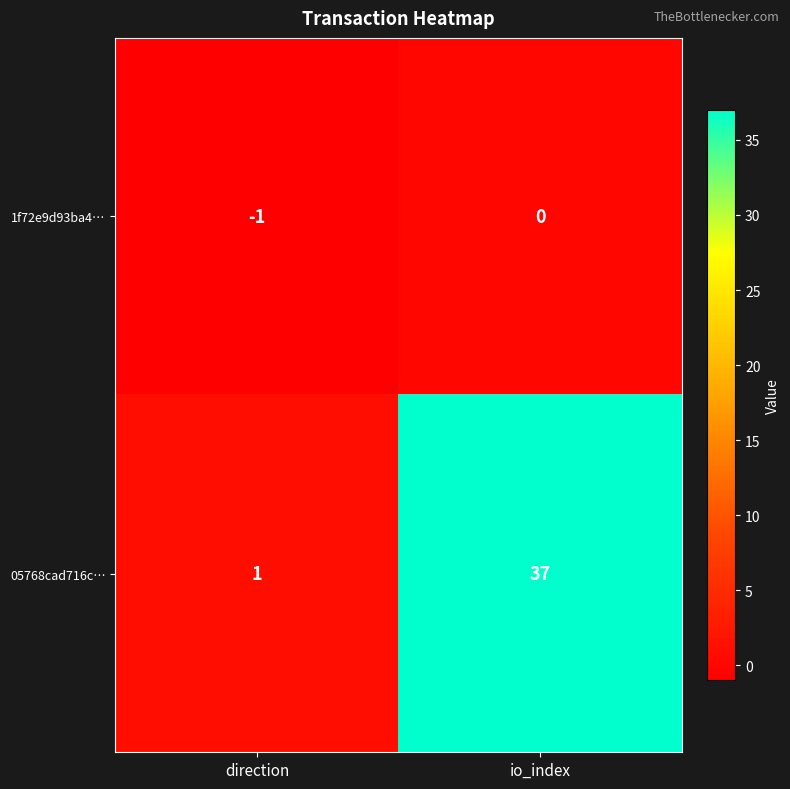

Where is 1f72e9d93ba4… nearest to the value 0?

io_index